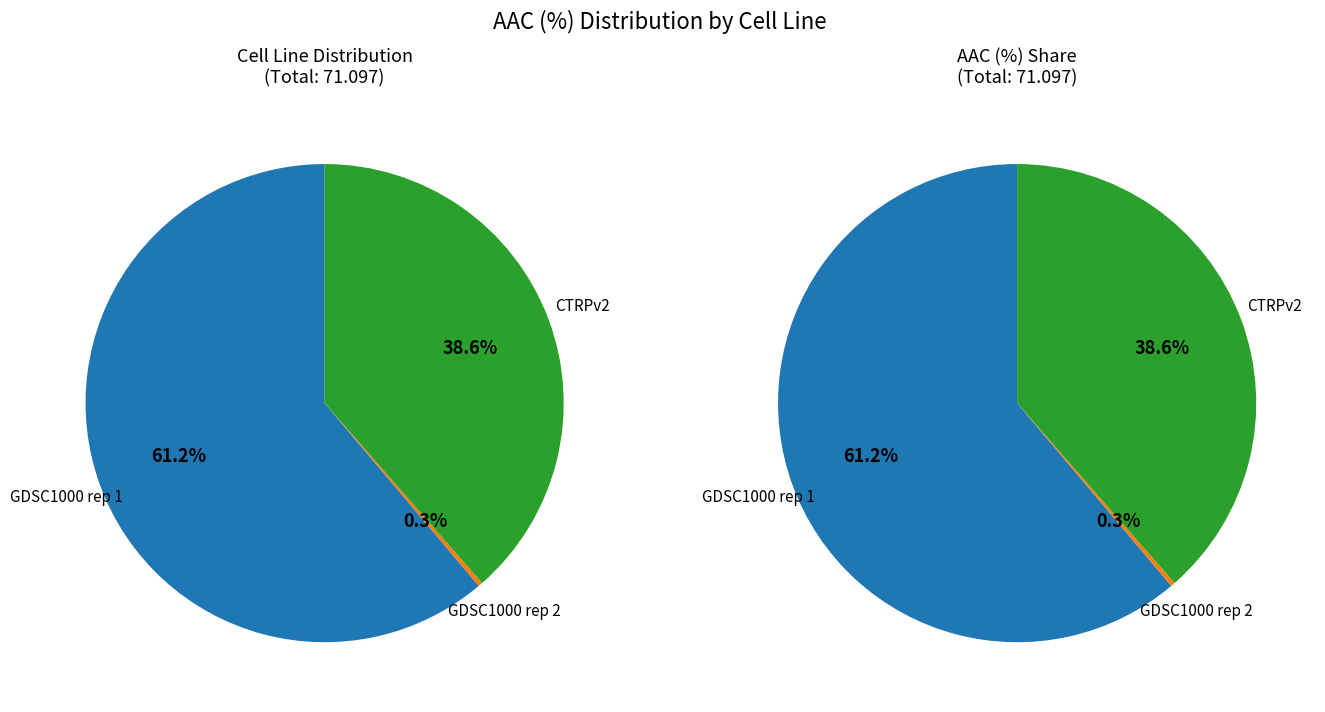

Does GDSC1000 rep 1 account for over 50% of the chart?

Yes